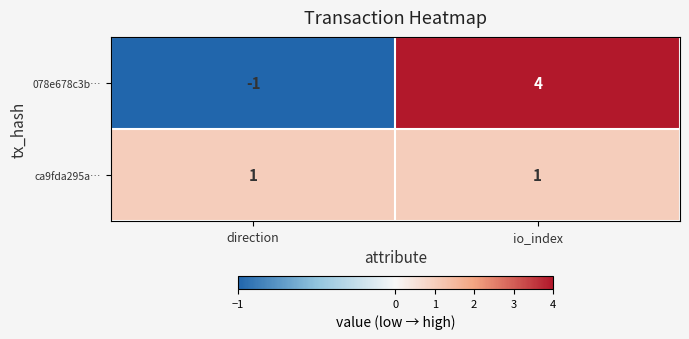

Between direction and io_index, which series saw the biggest shift?

078e678c3b…